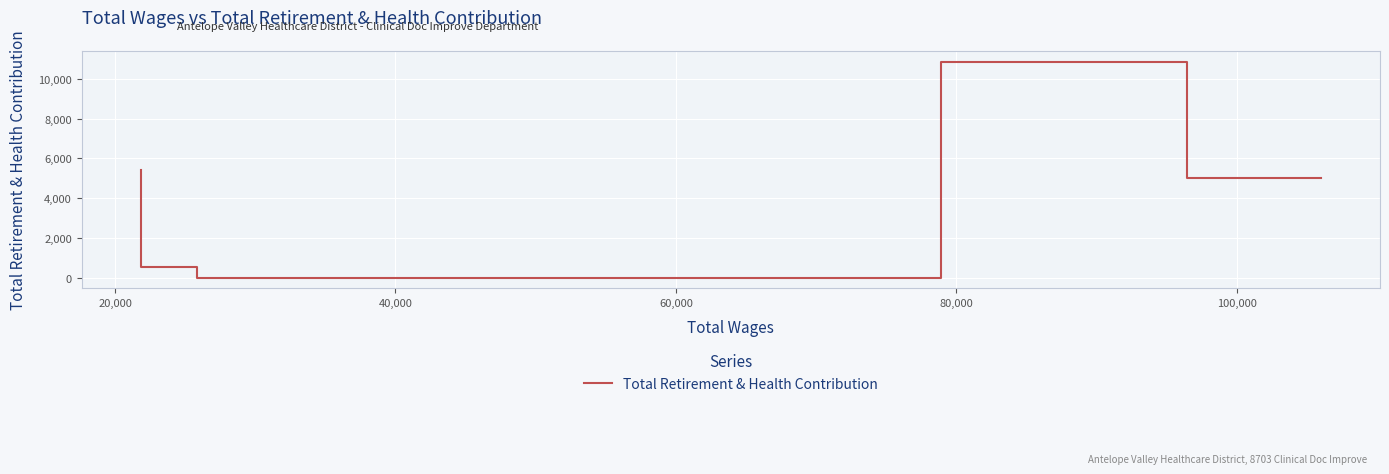

Is this an area chart (filled region under the line)?

No